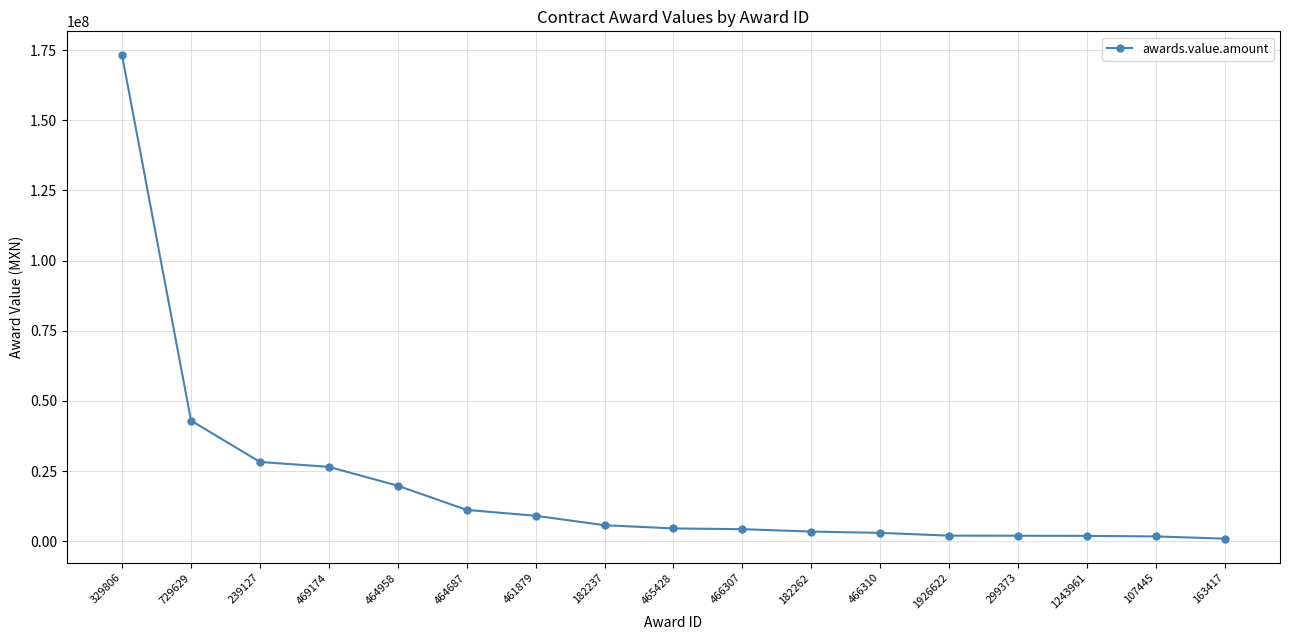

Between 469174 and 1926622, which is larger?

469174